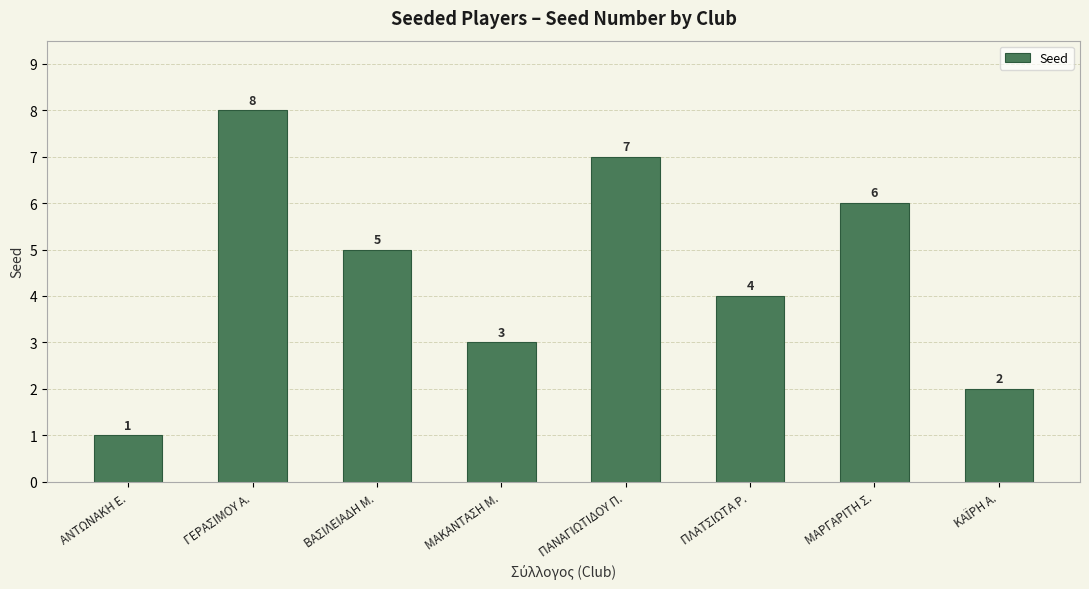

Where does the data first go above 5?

ΓΕΡΑΣΙΜΟΥ Α.